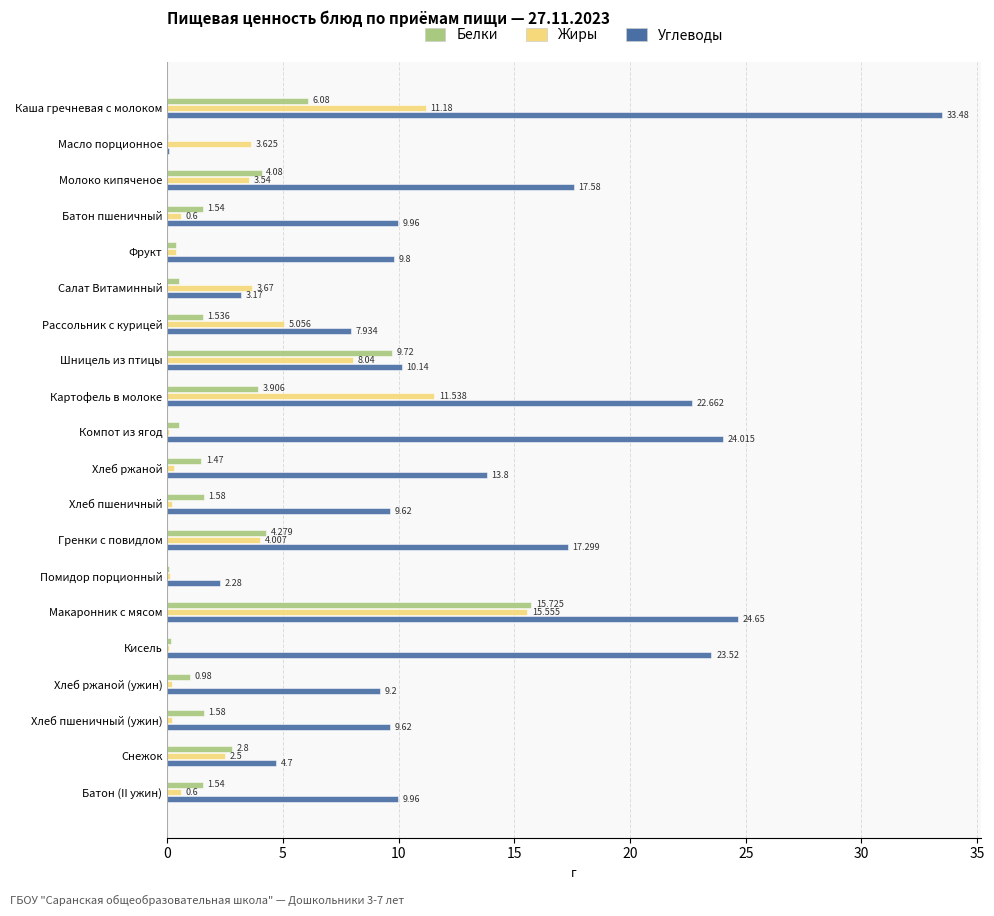

Which label corresponds to the largest value in the chart?

Каша гречневая с молоком